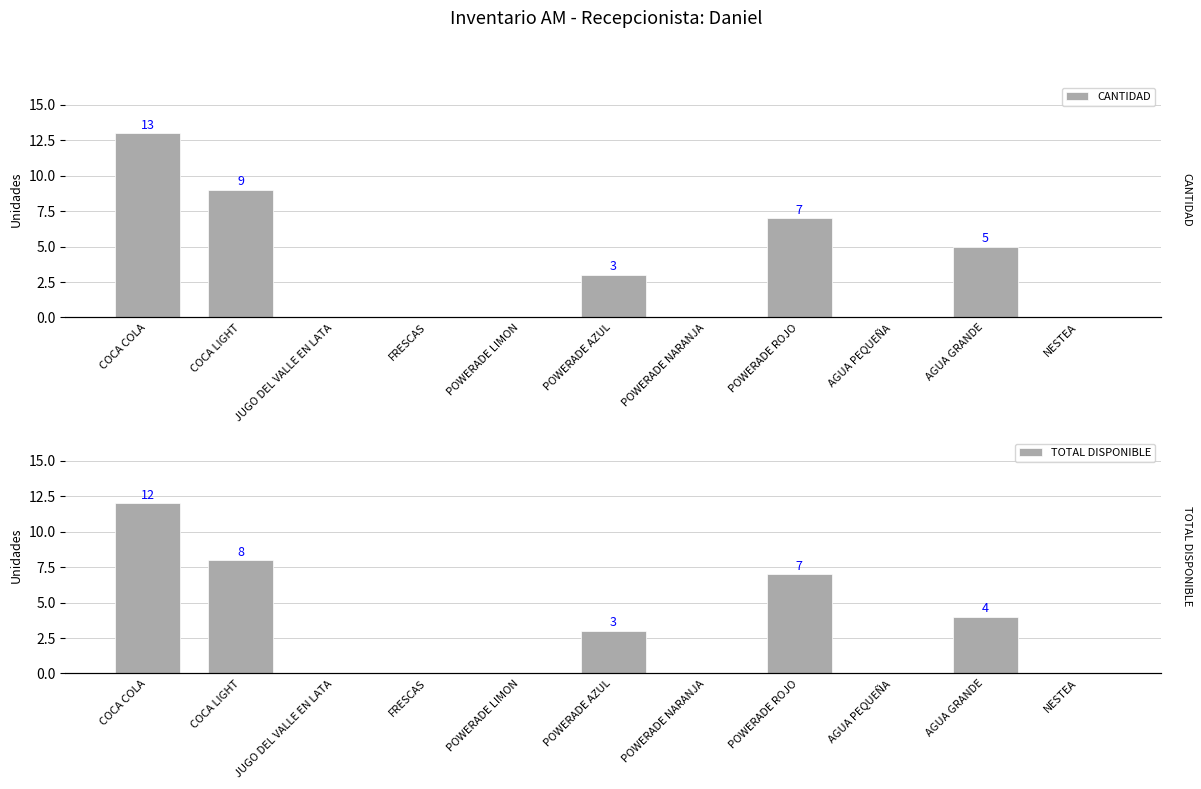

Reading right to left, list all the values displayed in this chart.

CANTIDAD: 0	5	0	7	0	3	0	0	0	9	13
TOTAL DISPONIBLE: 0	4	0	7	0	3	0	0	0	8	12